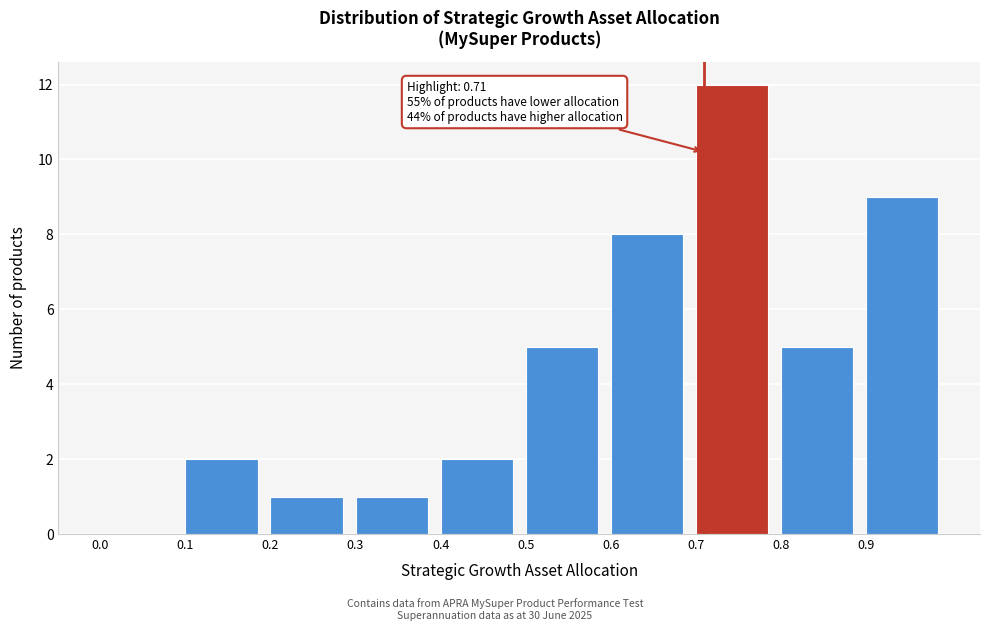

Over which range of the x-axis is the bar tallest?

0.7 to 0.8